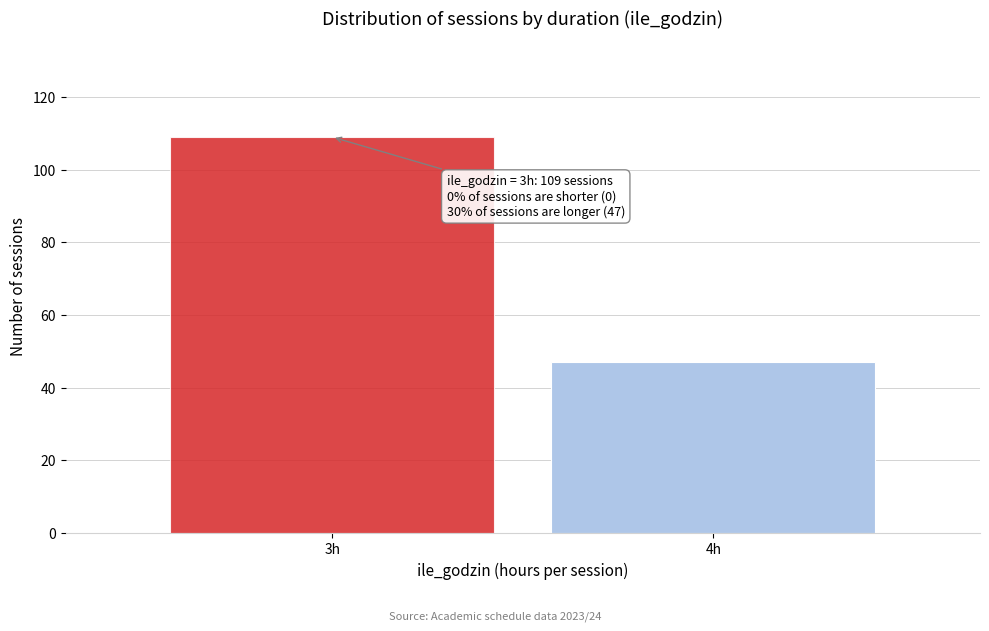

Reading left to right, list all the values displayed in this chart.

109	47